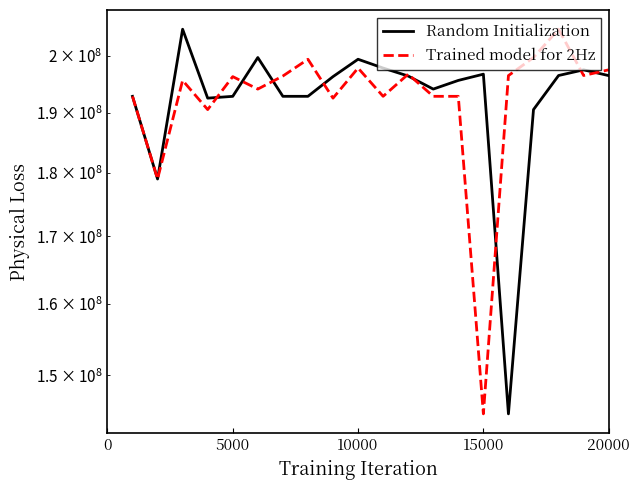

What is the minimum value shown in the chart?

144883324